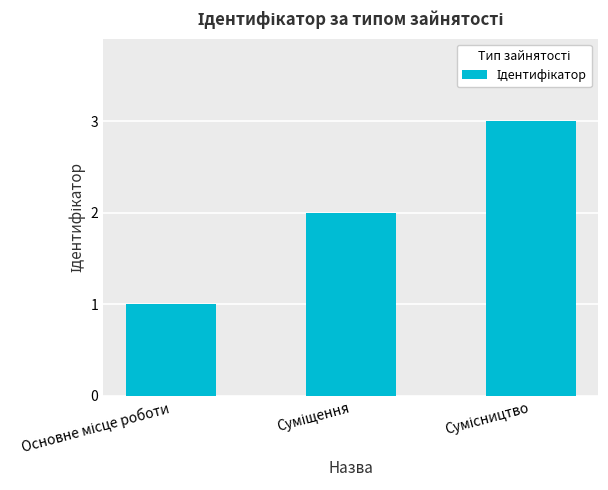

How many data points does each series have?

3